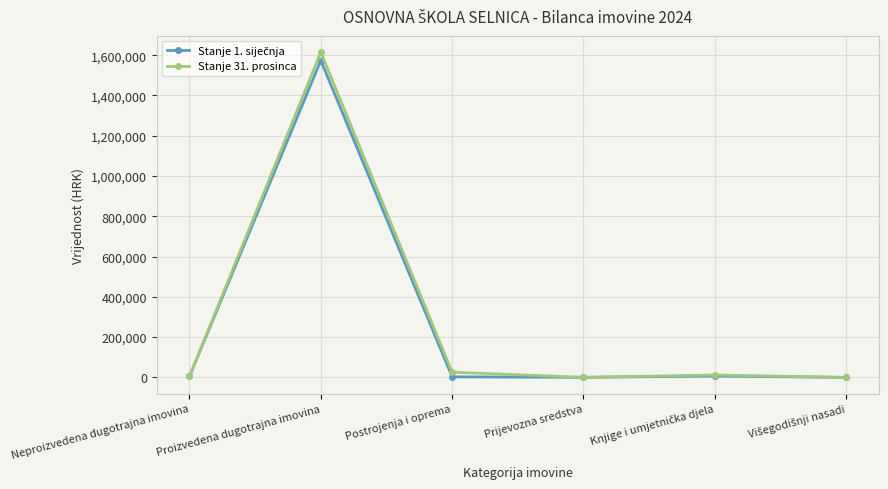

At which category is the sum across all series the highest?

Proizvedena dugotrajna imovina